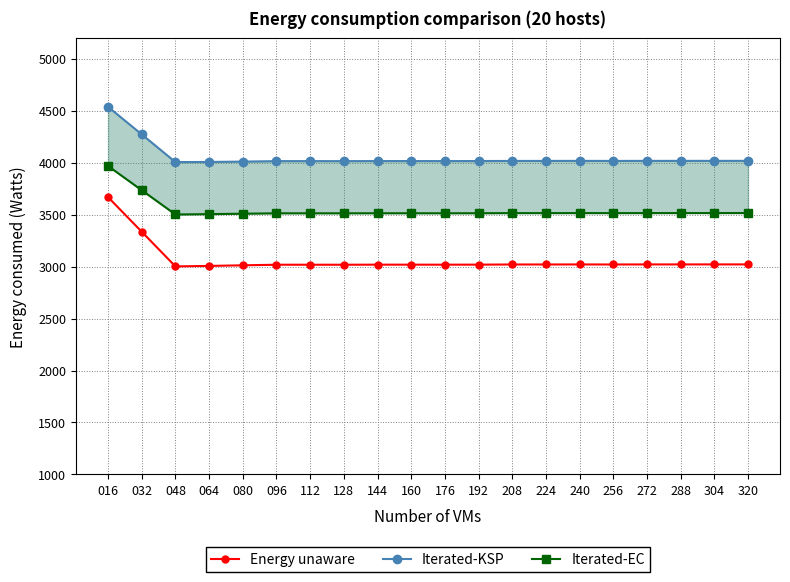

List the series in order of their peak value, lowest first.

Energy unaware, Iterated-EC, Iterated-KSP